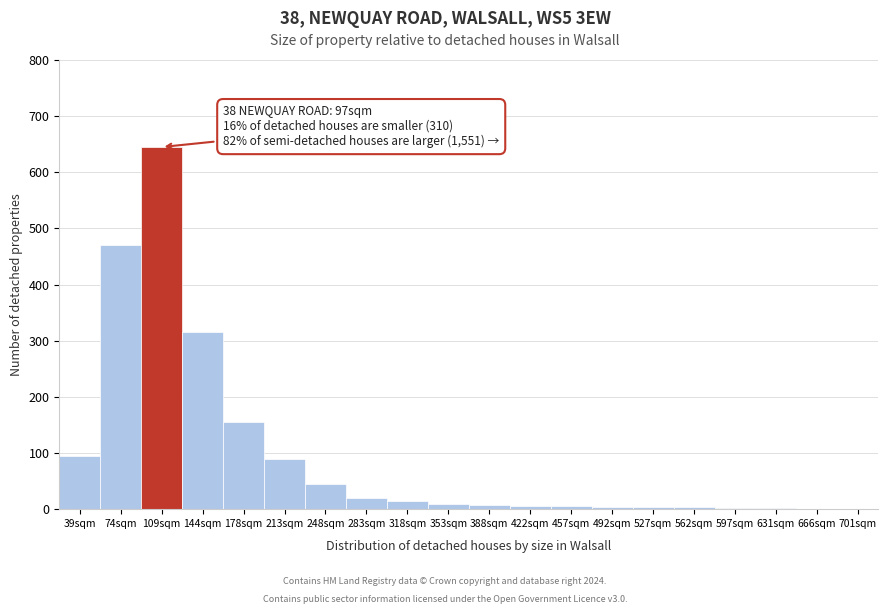

Where is the data nearest to the value 323?

144sqm